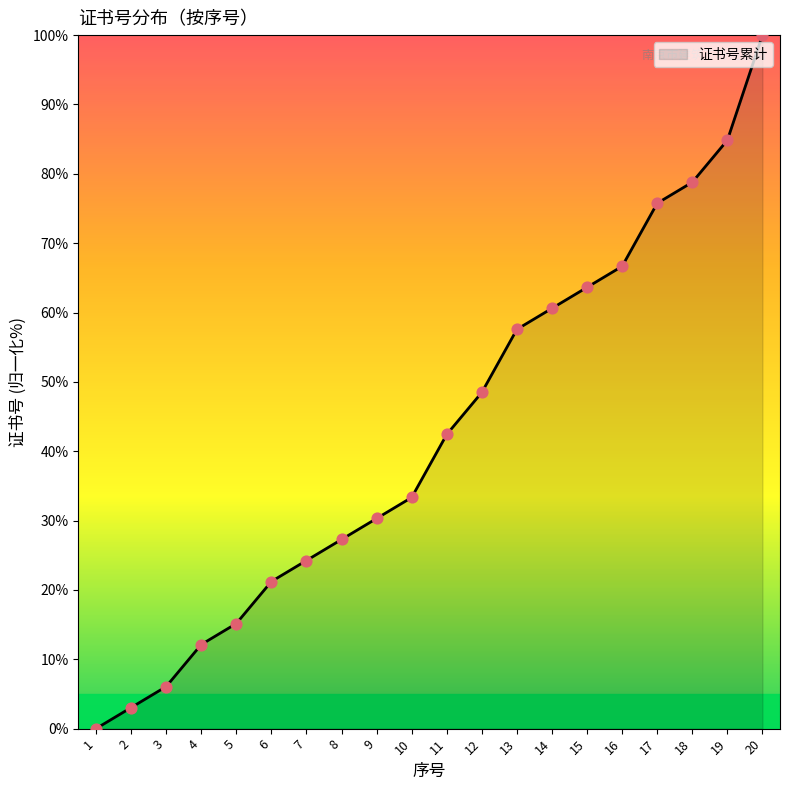

Approximately how many times larger is the value at 15 compared to 5?

4.2